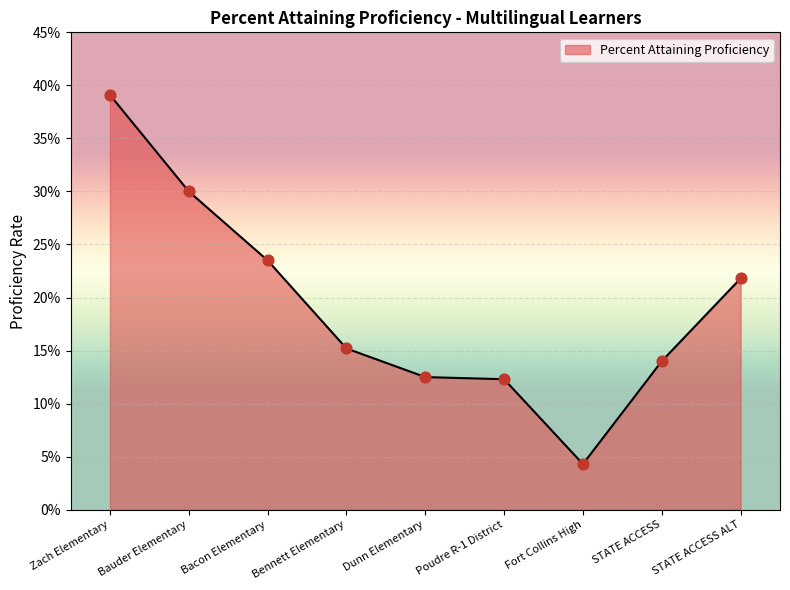

Between Bauder Elementary and Bacon Elementary, which is larger?

Bauder Elementary